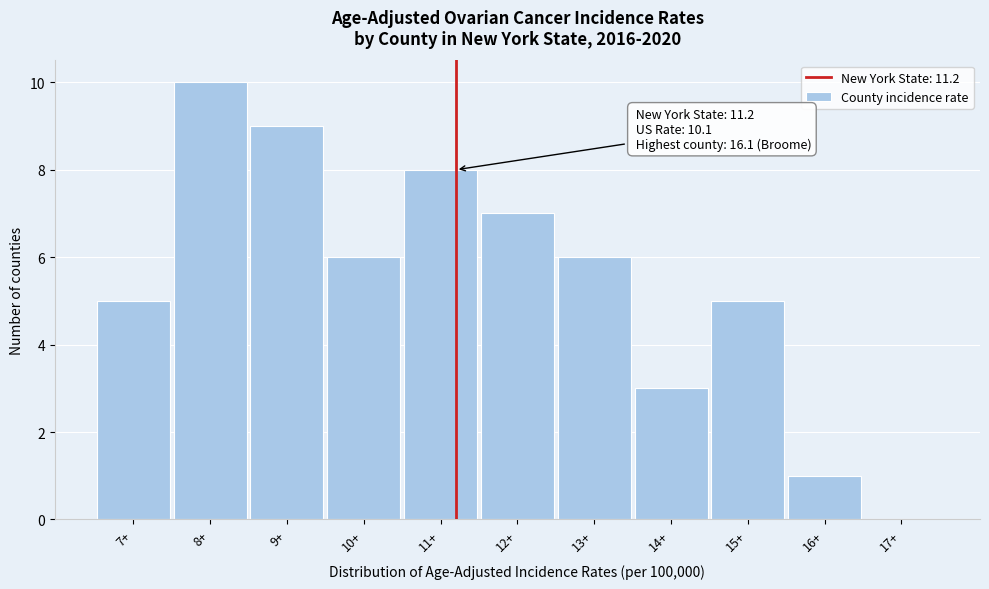

Which range on the x-axis has the tallest bar?

7.5 to 8.5